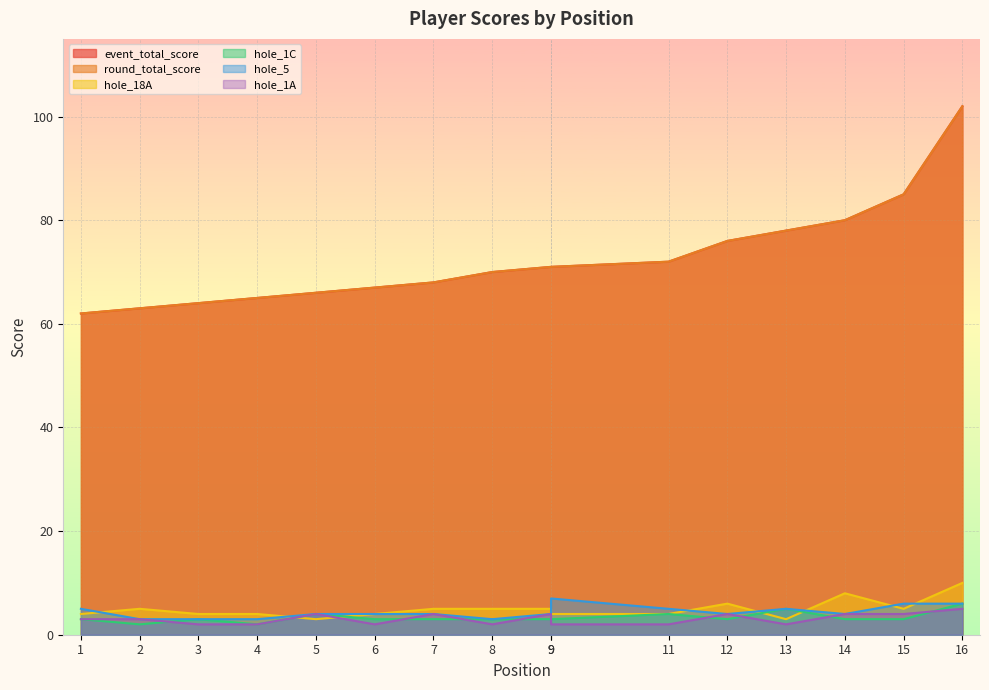

True or false: hole_18A has a value of 2 at 9.

False